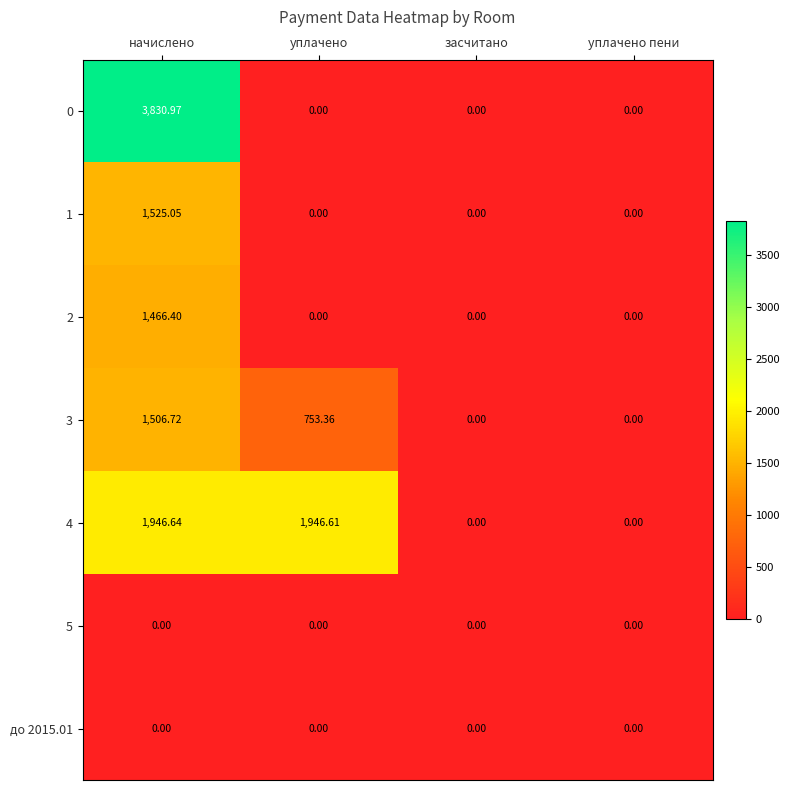

At which category is the sum across all series the highest?

начислено